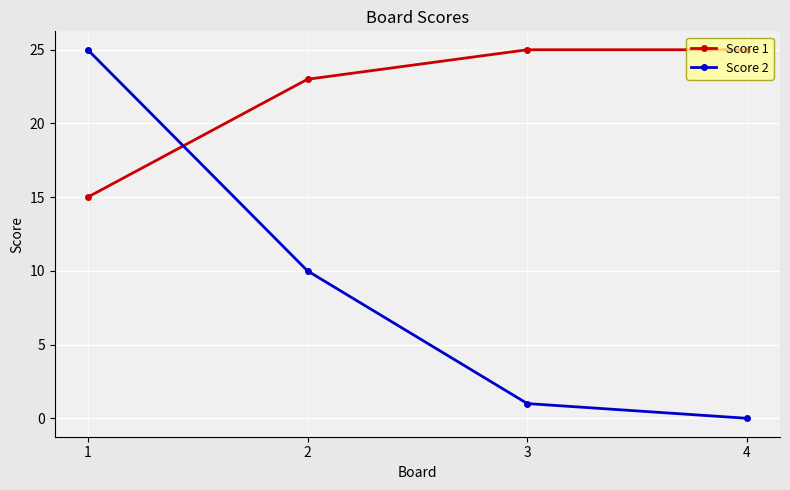

Which category has the highest value in the Score 2 series?

1